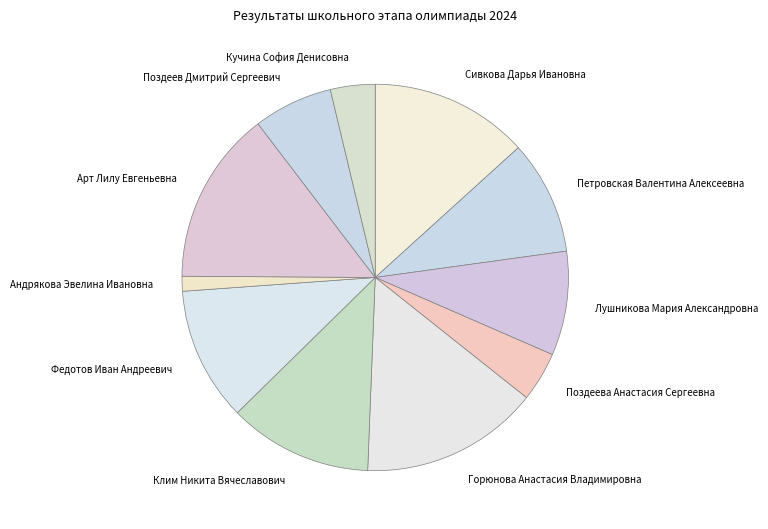

How many segments does this pie chart have?

11